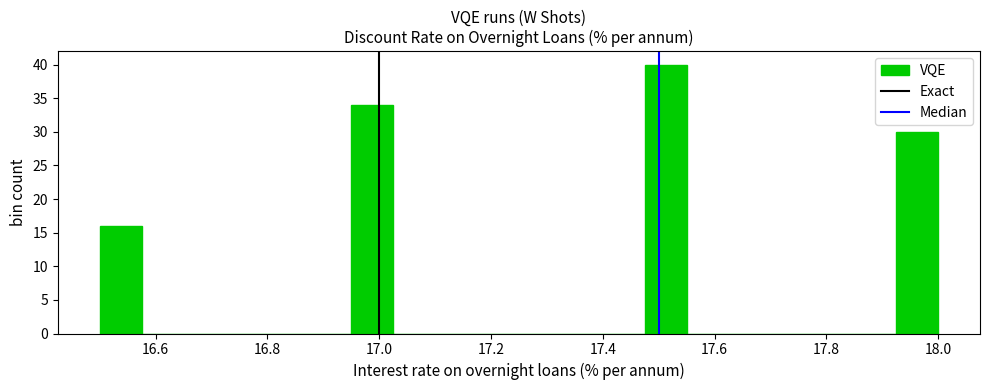

Read against the x-axis, roughly where is the centre of the tallest bar?

17.52